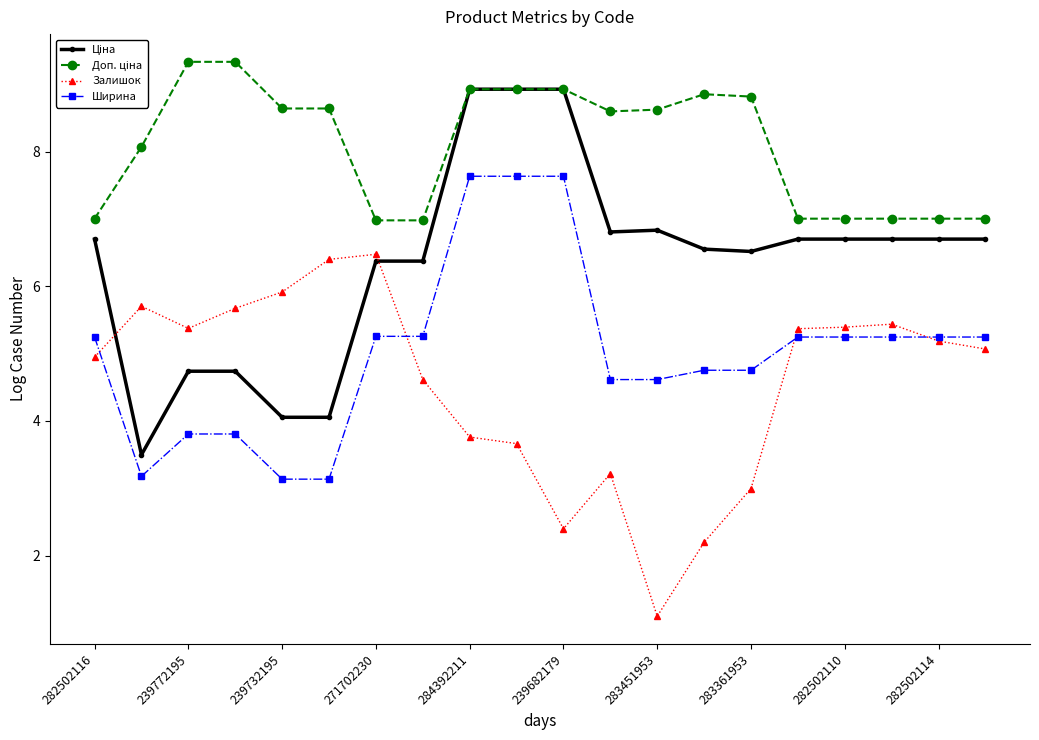

True or false: Залишок has more than 0 points higher than both neighbors.

True